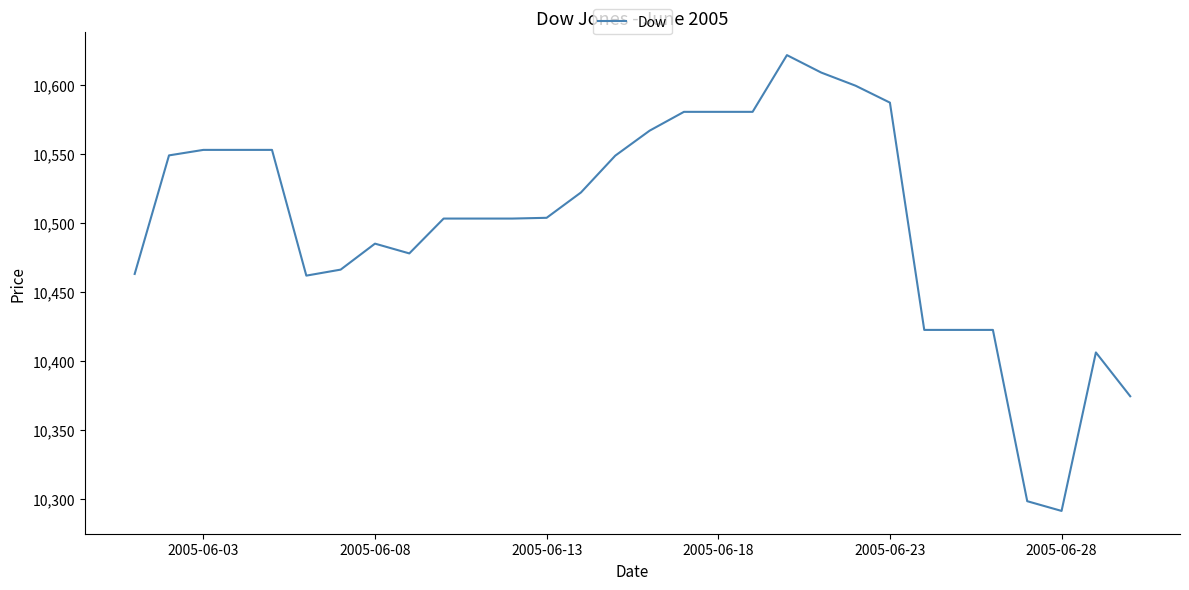

What is the difference between the maximum and minimum values?

330.5